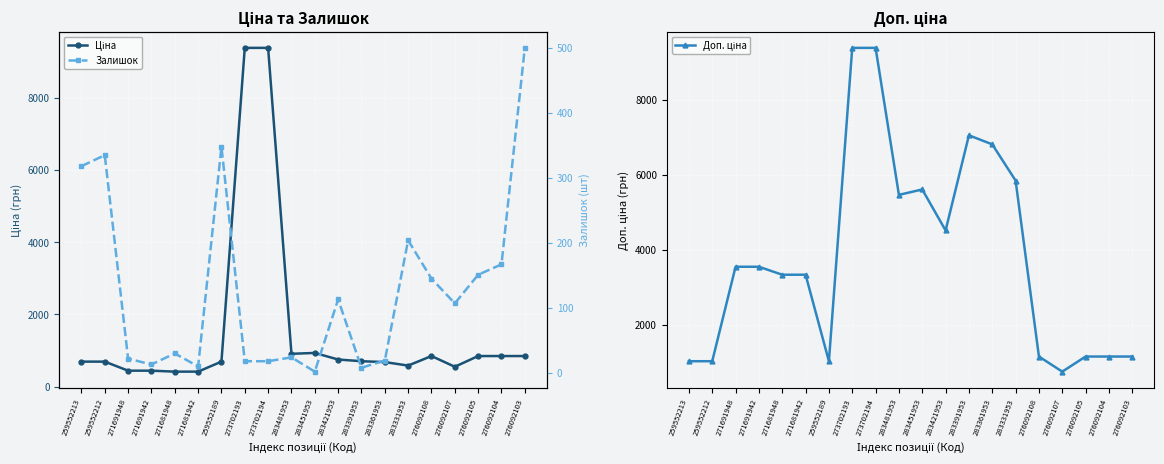

At how many categories does at least one series exceed 5072?

7